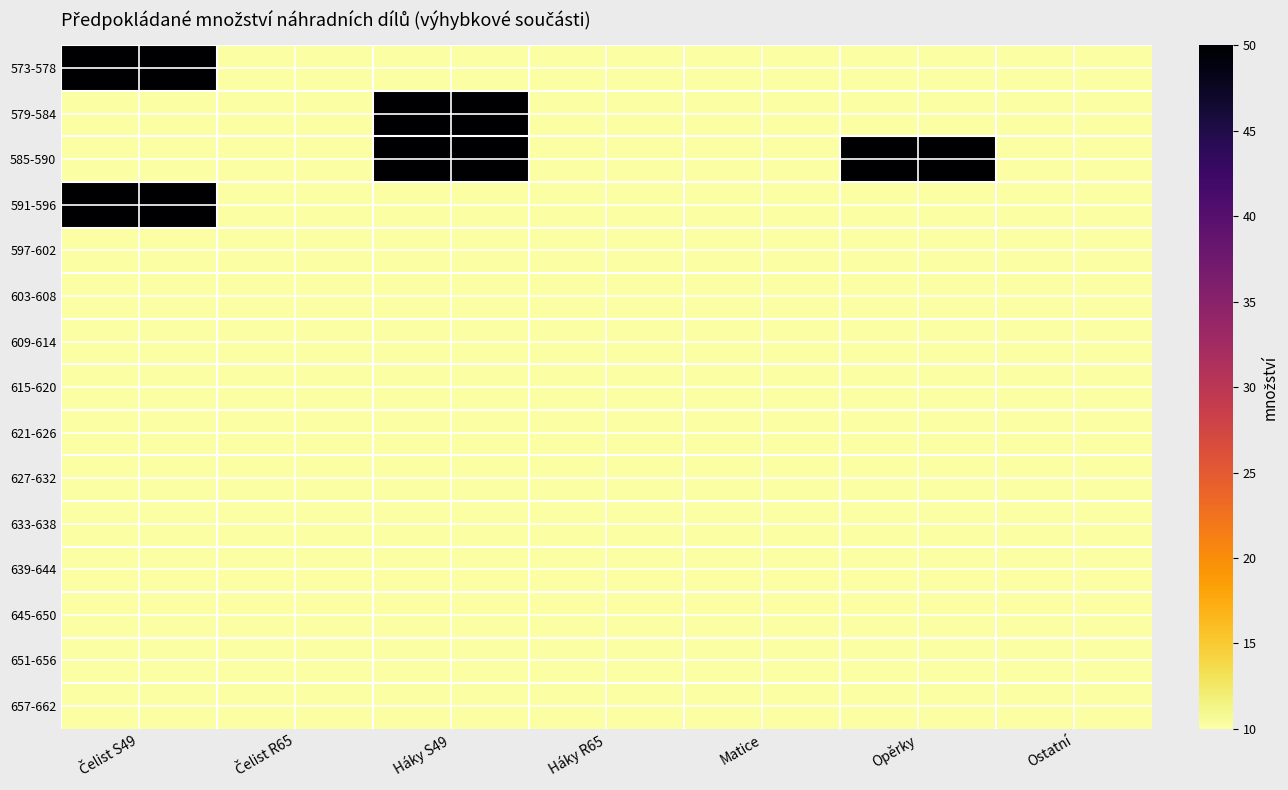

What is the total value across all series at Matice?

150